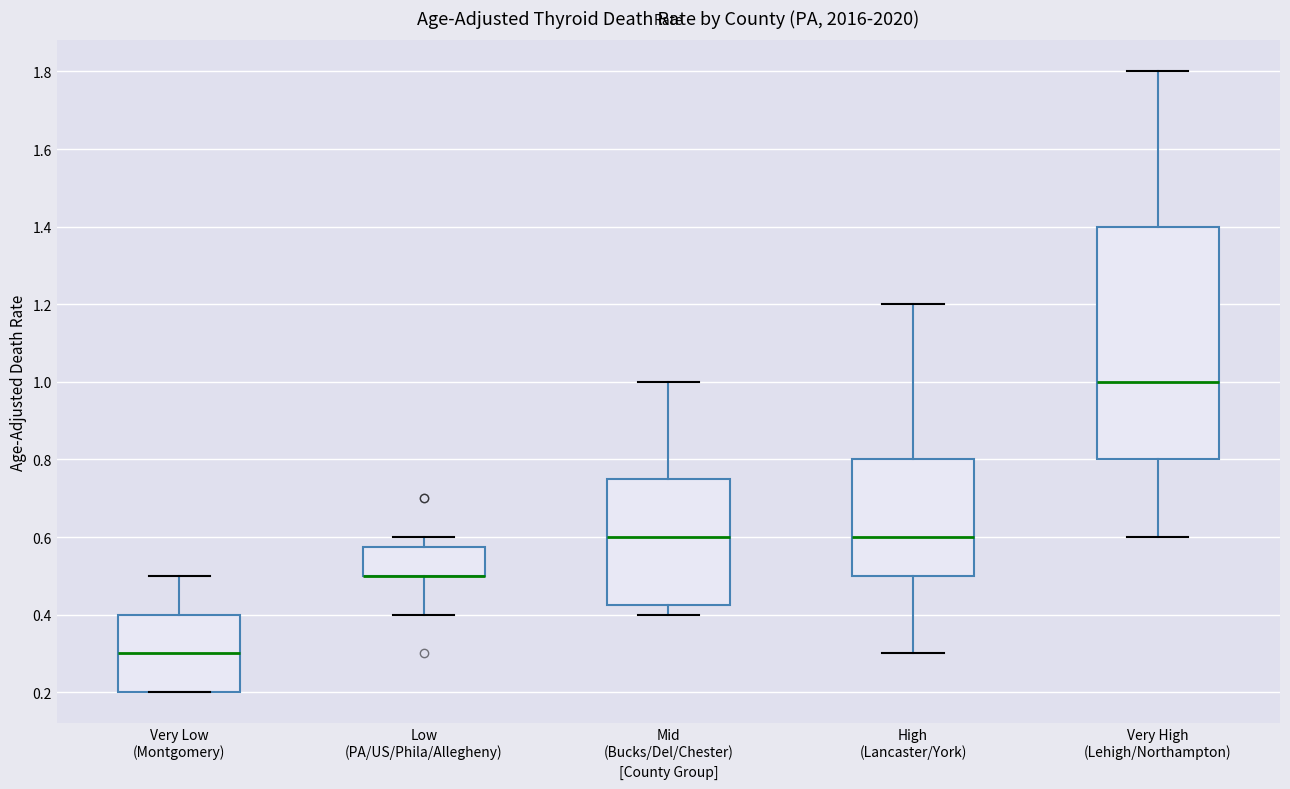

Where does the upper whisker of the box for Very High (Lehigh/Northampton) end on the y-axis? The values are not printed on the chart, so give them approximately, as read against the axis.

1.80